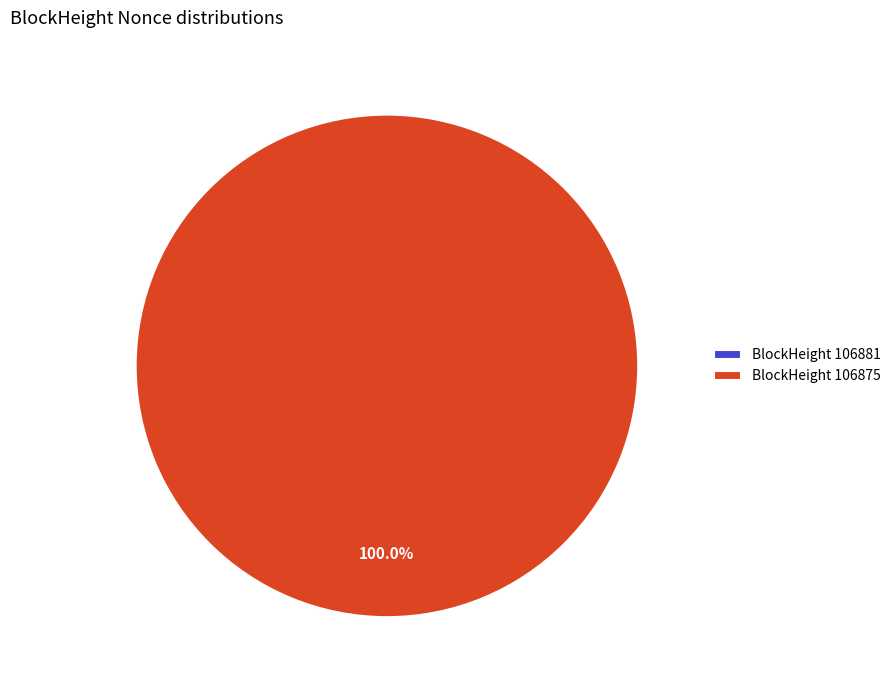

Does any single category account for the majority?

Yes